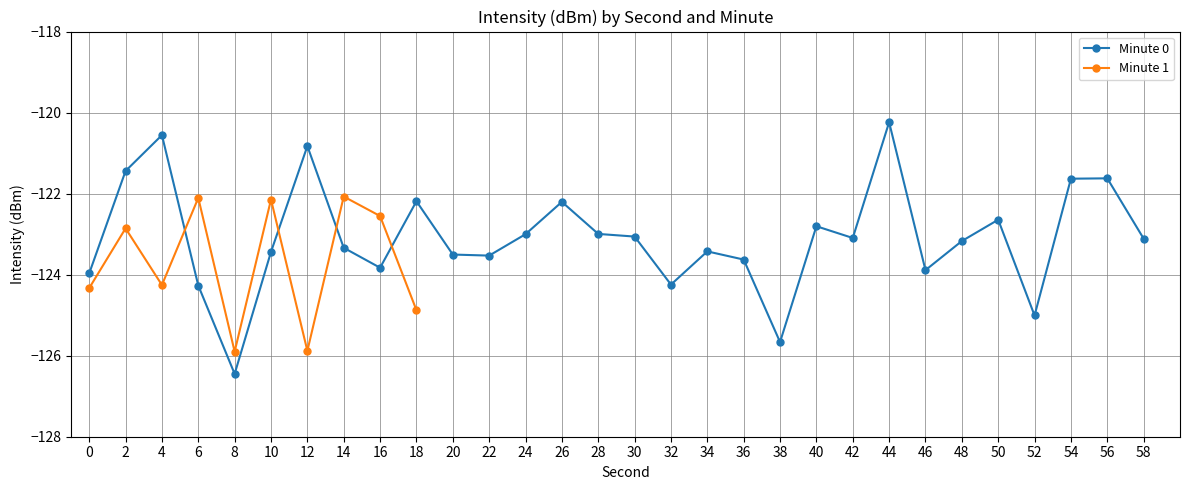

True or false: Minute 0 has more than 2 points higher than both neighbors.

True